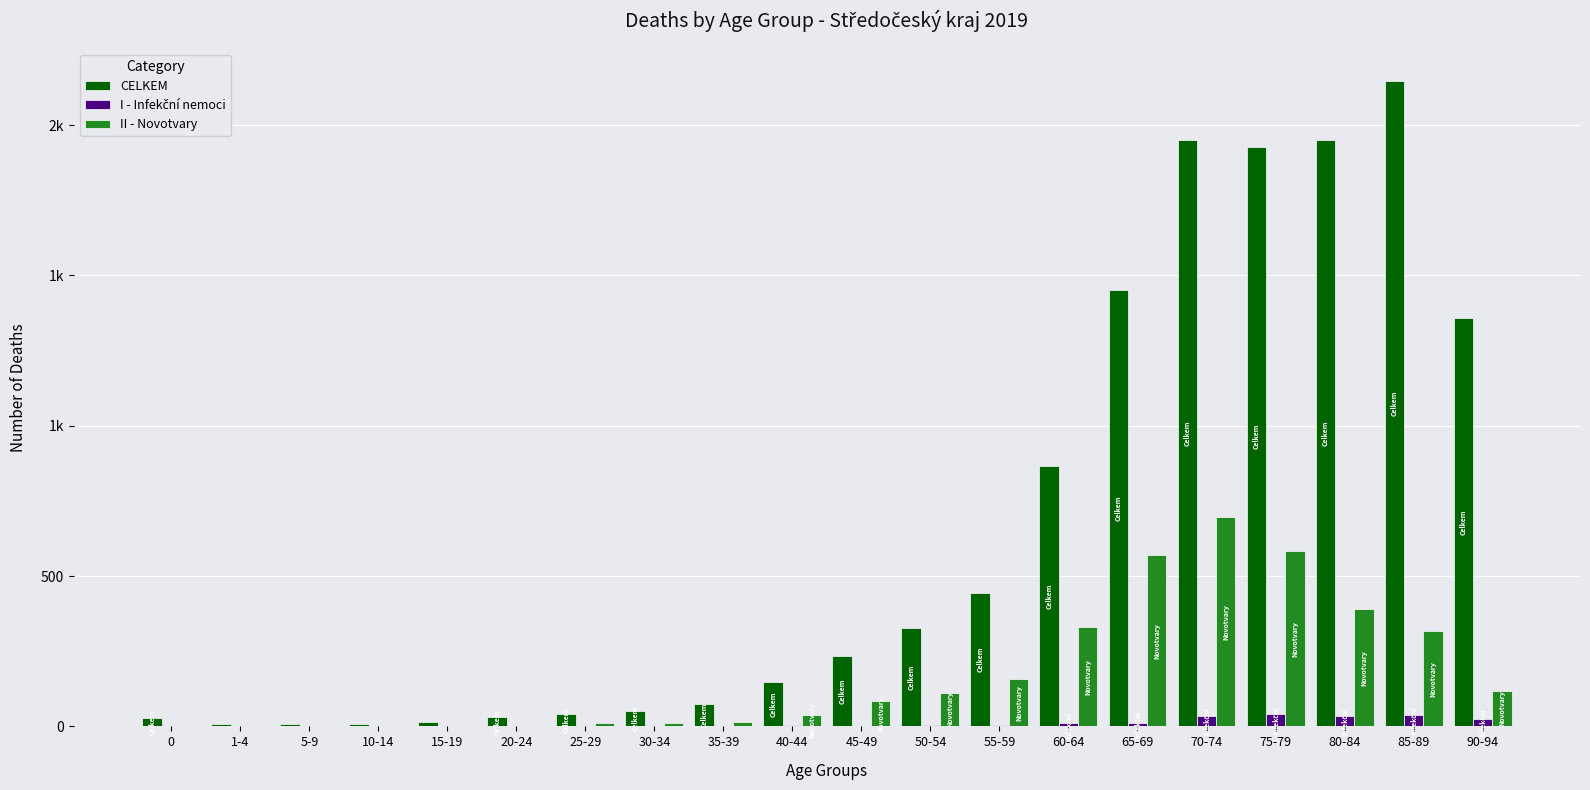

What is the label of the 9th bar from the right?

50-54